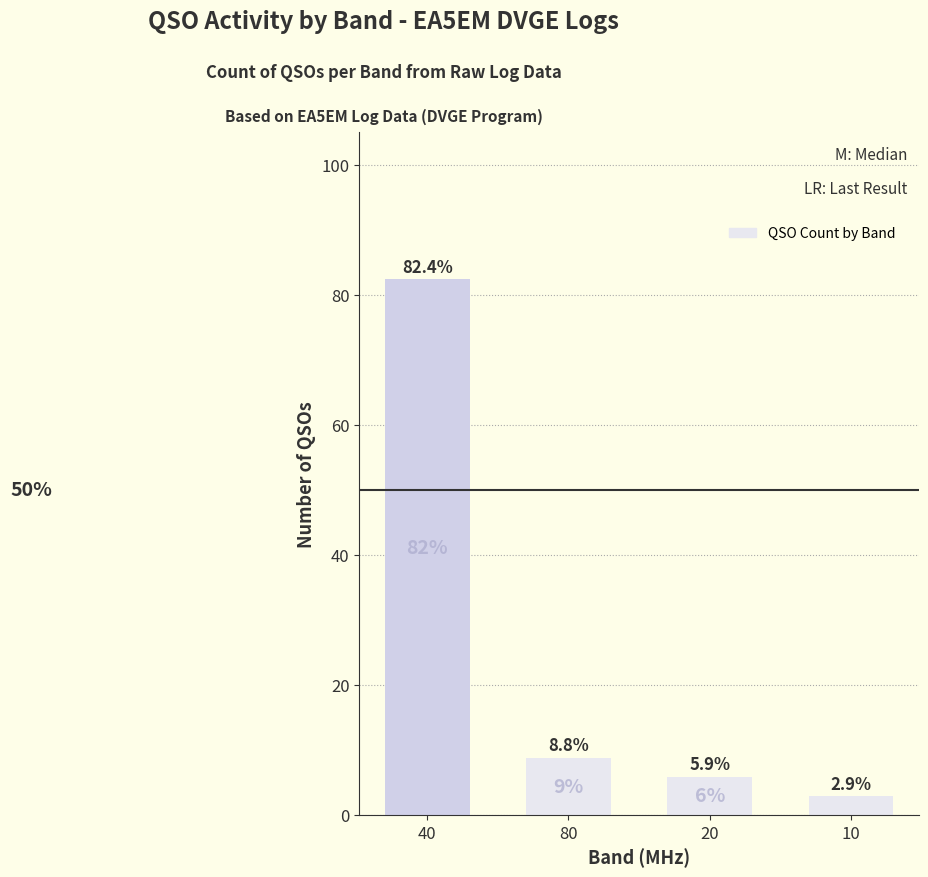

True or false: the data shows 2.9 at 10.

True